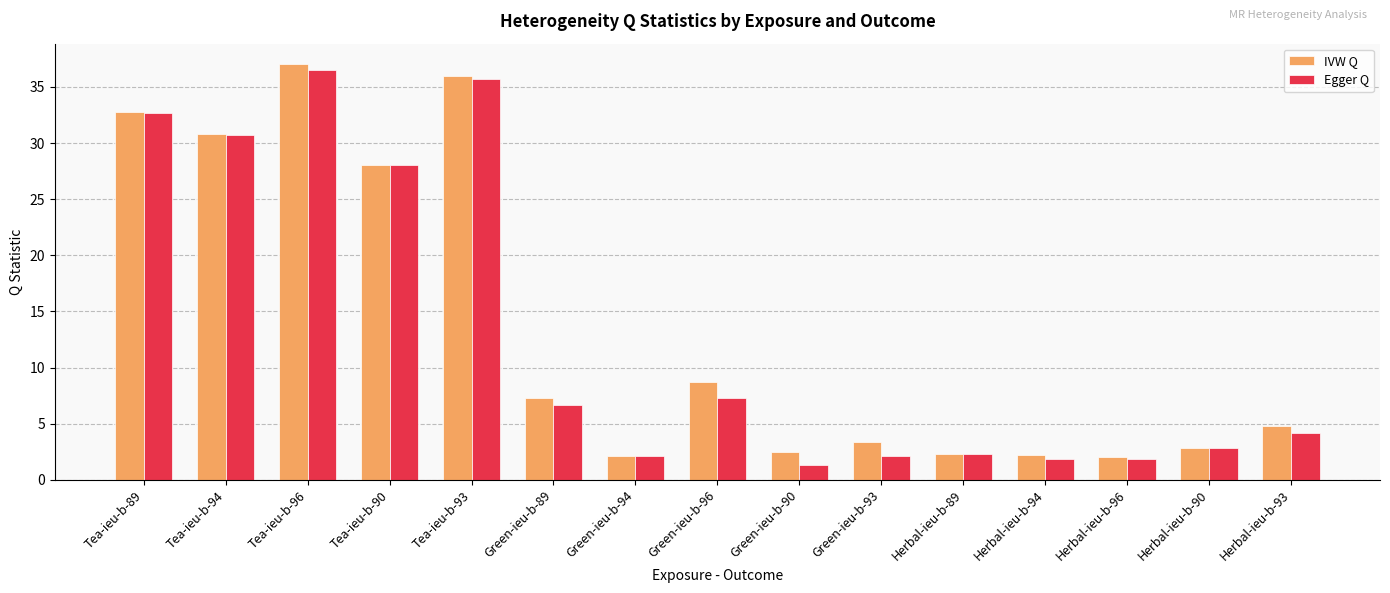

What is the total value across all series at Green-ieu-b-96?

16.0